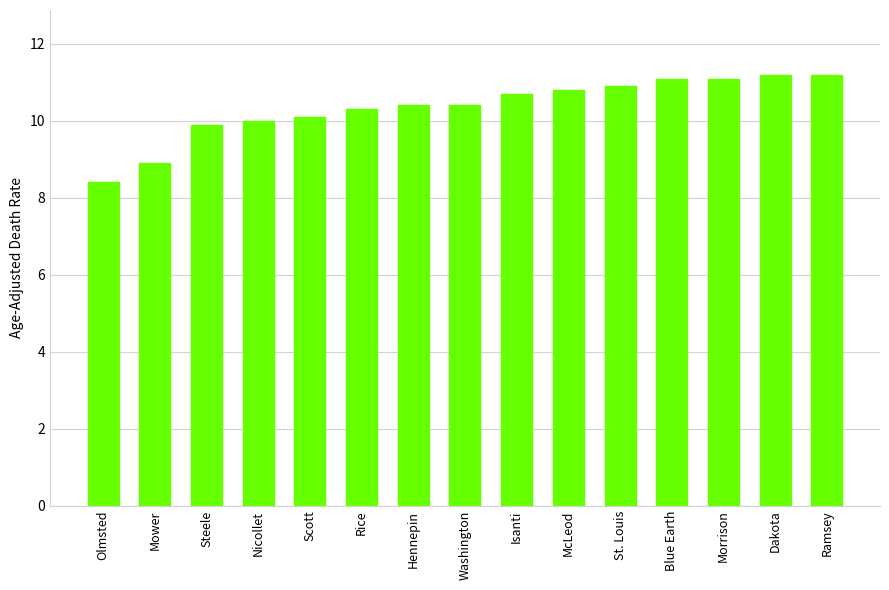

What value does the data have at Blue Earth?

11.1